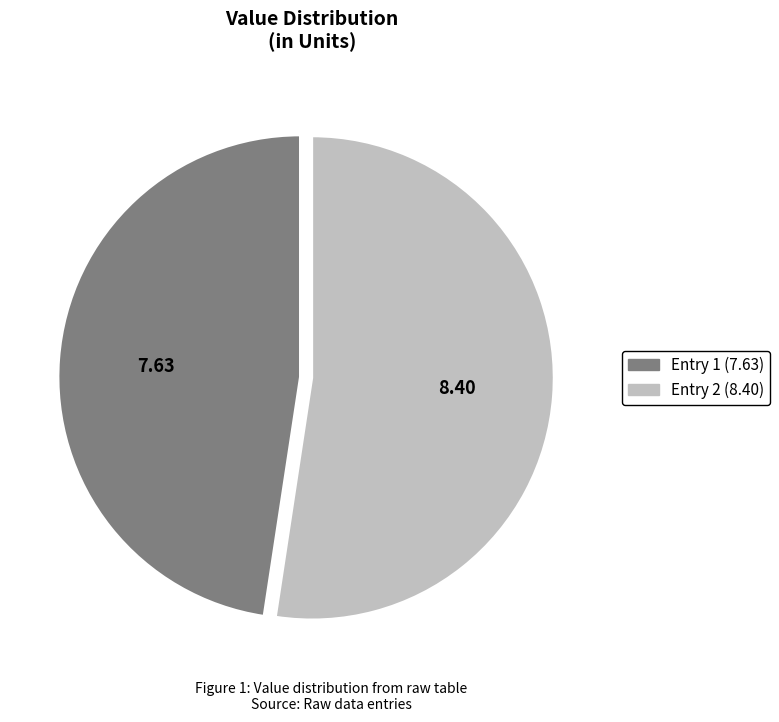

Is there a majority slice in this chart?

Yes